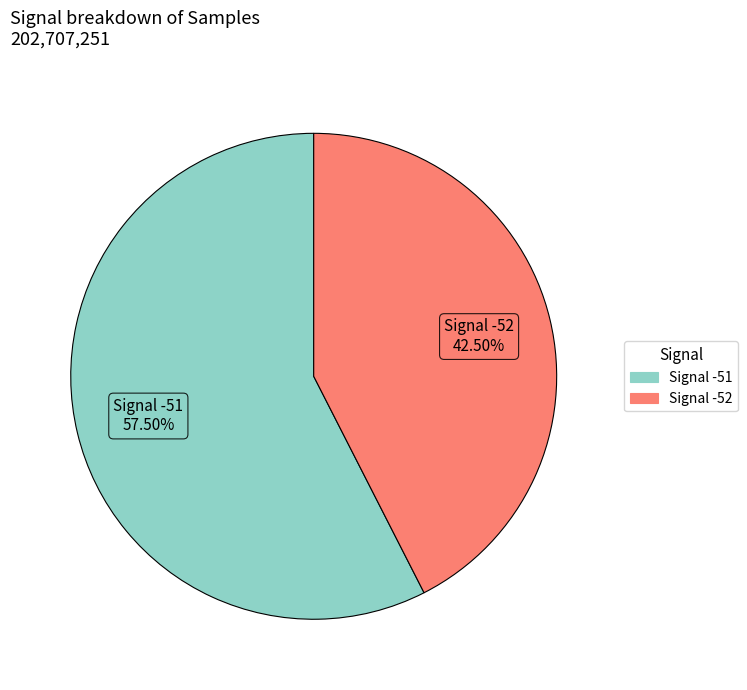

To the nearest percent, what is the average slice percentage?

50%